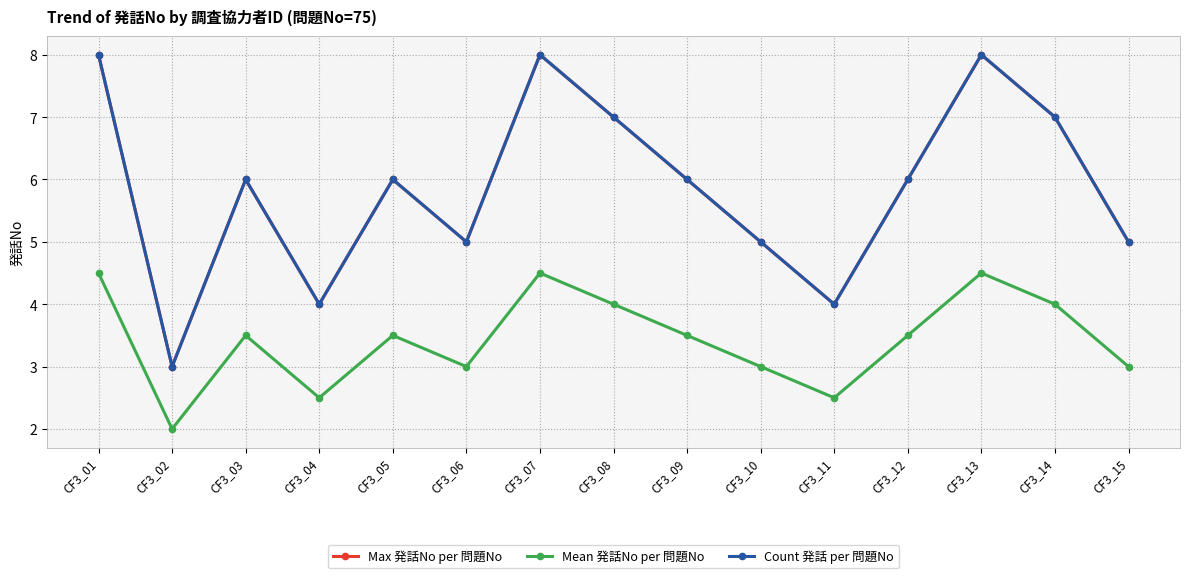

Which category has the lowest value across all series?

CF3_02